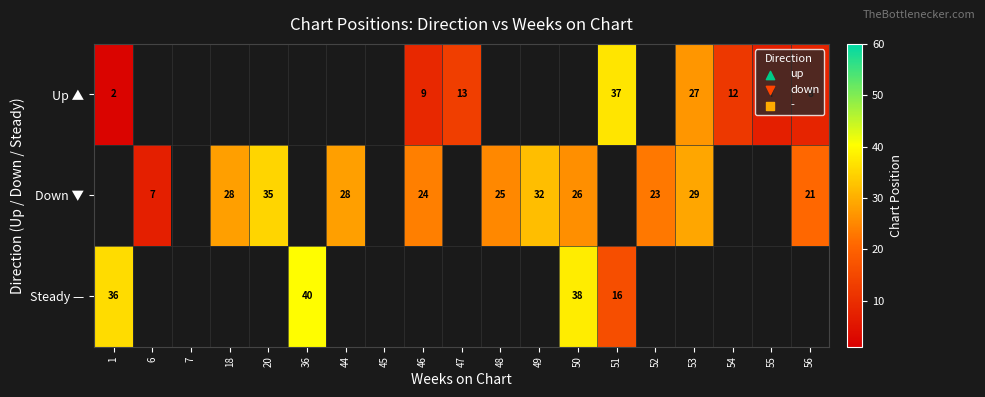

How many distinct data groups are displayed?

3